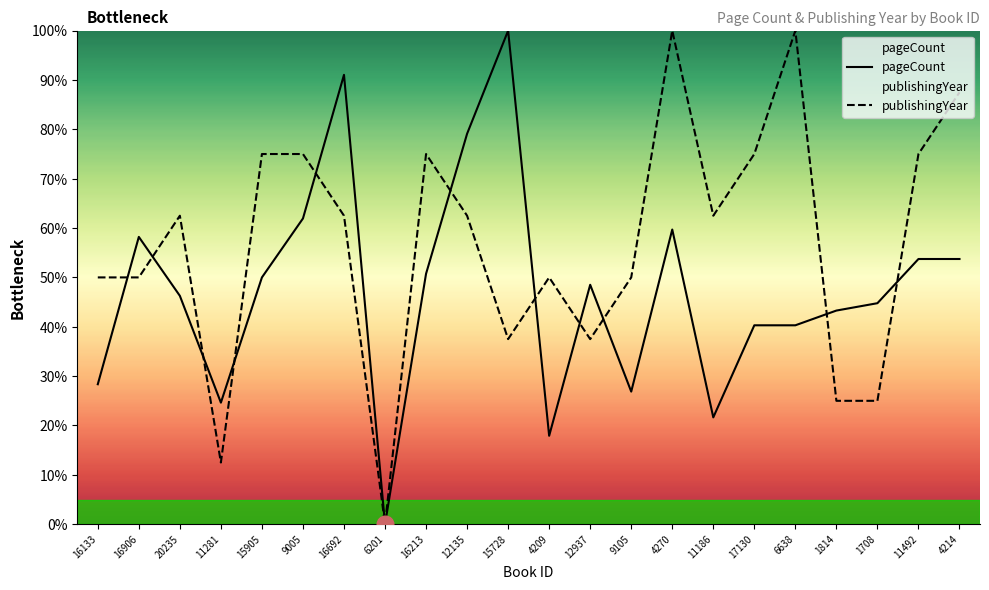

List the series in order of their peak value, highest first.

pageCount, publishingYear